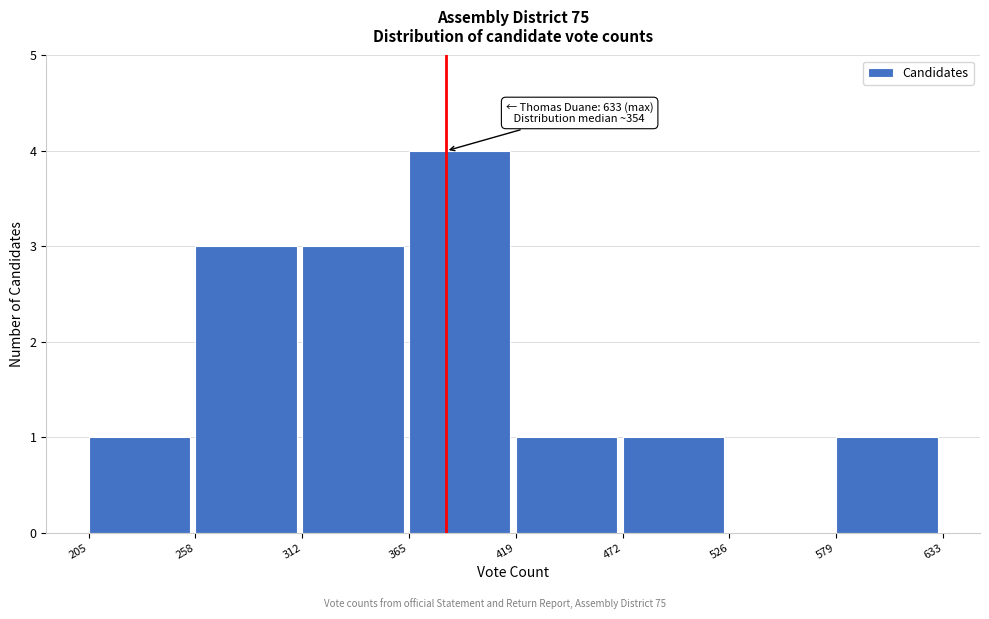

Which range on the x-axis has the tallest bar?

365 to 419